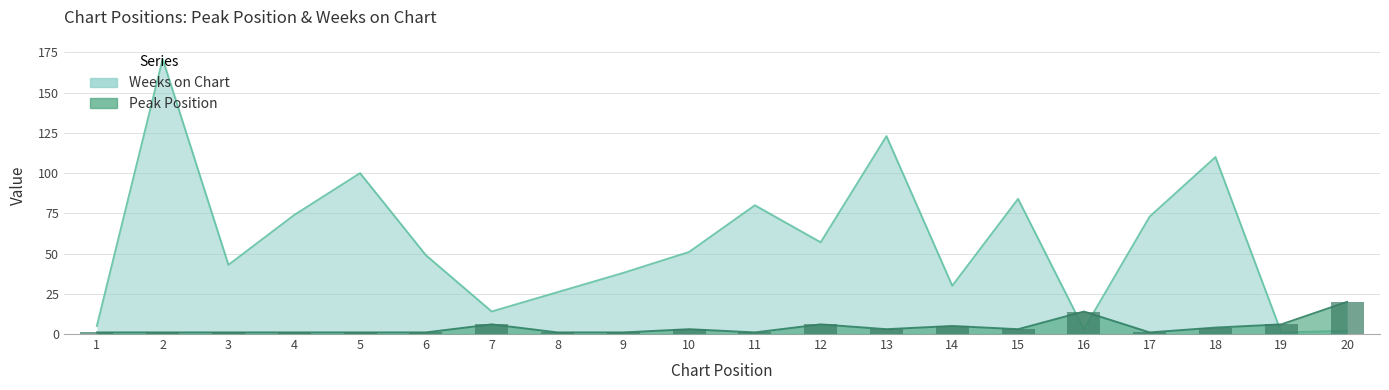

What is the spread (max minus min) of values at 9?

37